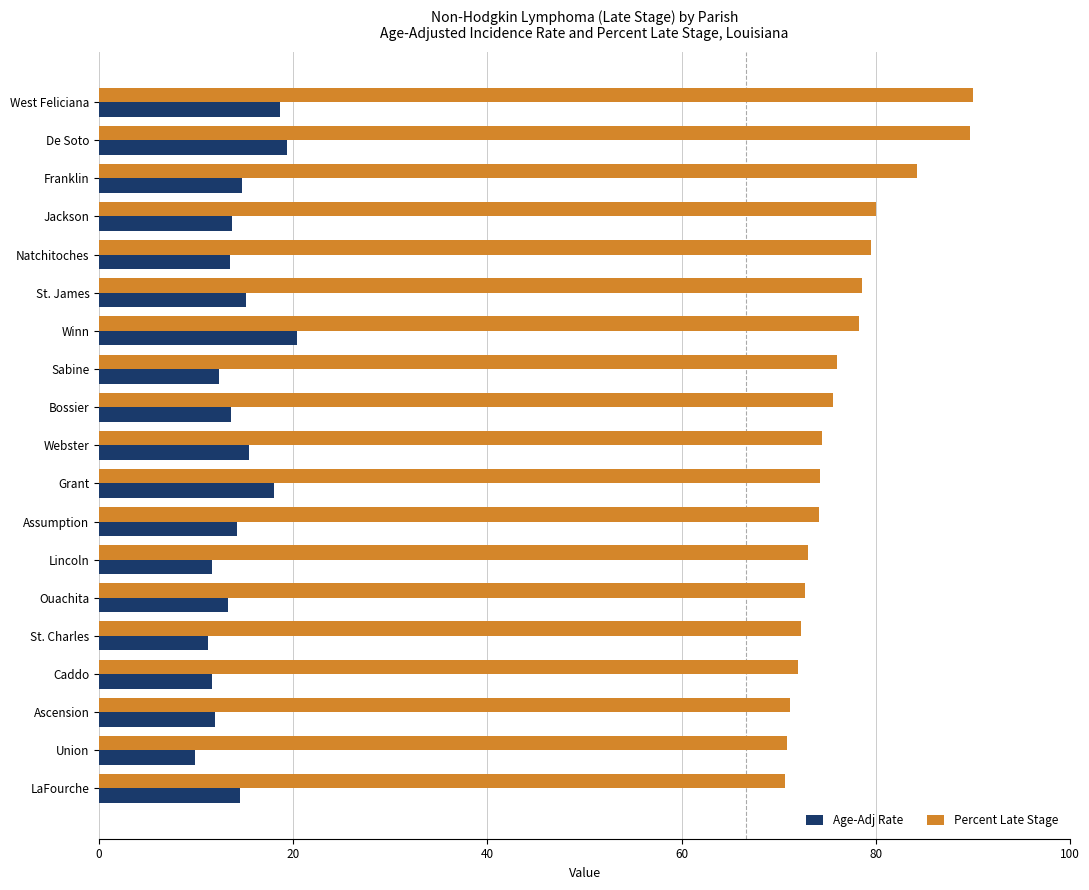

What is the total value across all series at LaFourche?

85.1